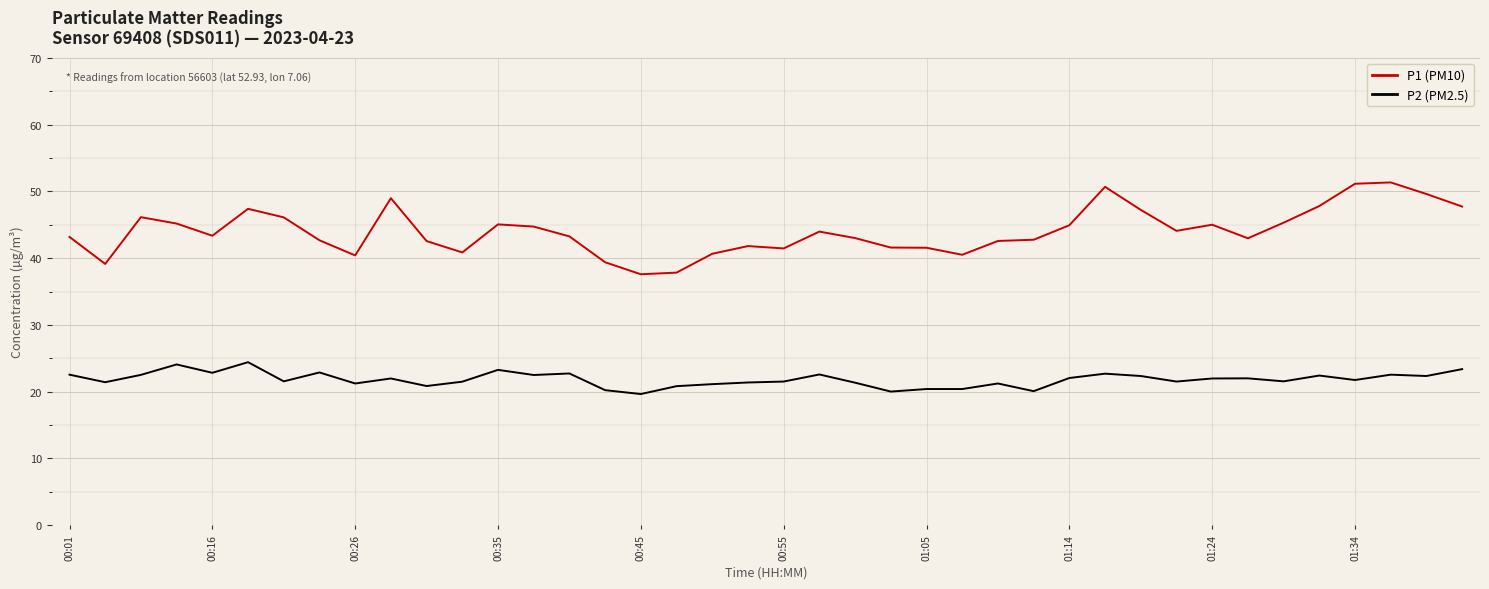

True or false: P2 (PM2.5) and P1 (PM10) intersect in this chart.

False